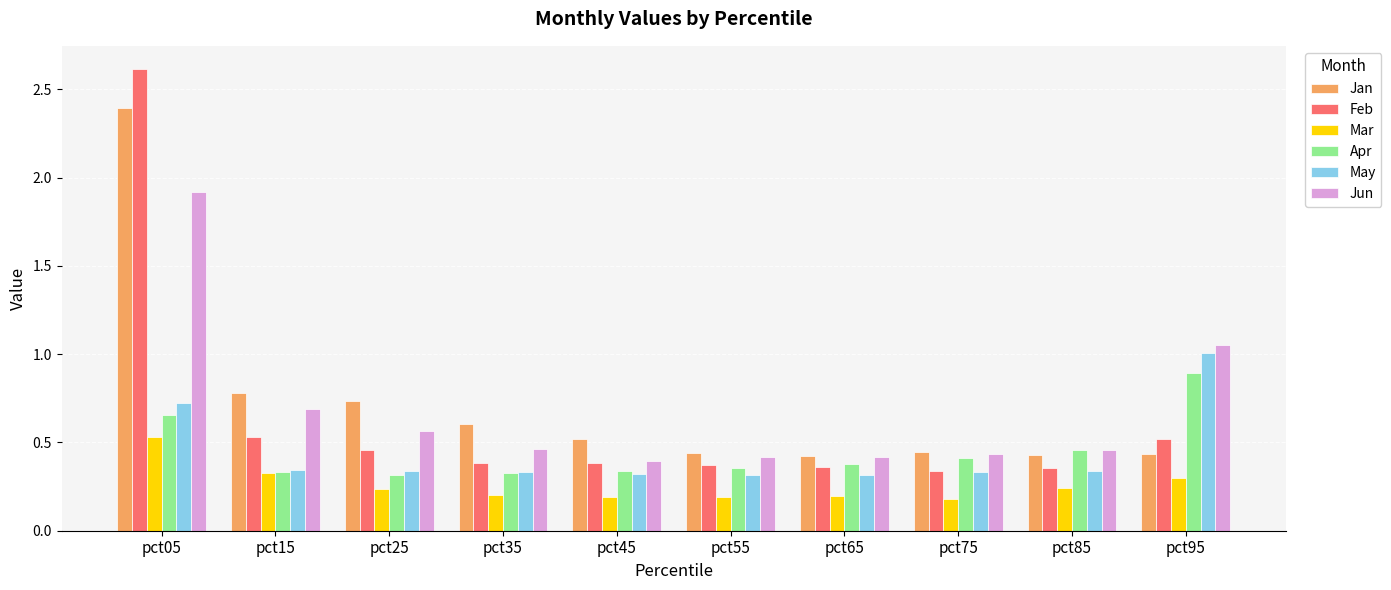

The Jun series shows 0.1 at pct65. True or false?

False